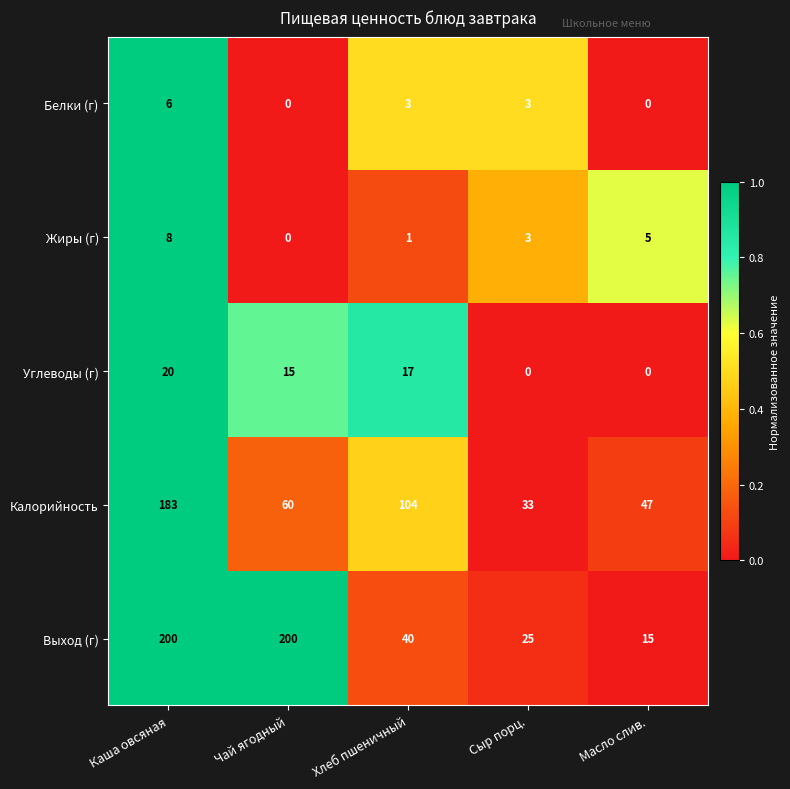

Reading left to right, list all the values displayed in this chart.

Белки (г): 6	0	3	3	0
Жиры (г): 8	0	1	3	5
Углеводы (г): 20	15	17	0	0
Калорийность: 183	60	104	33	47
Выход (г): 200	200	40	25	15